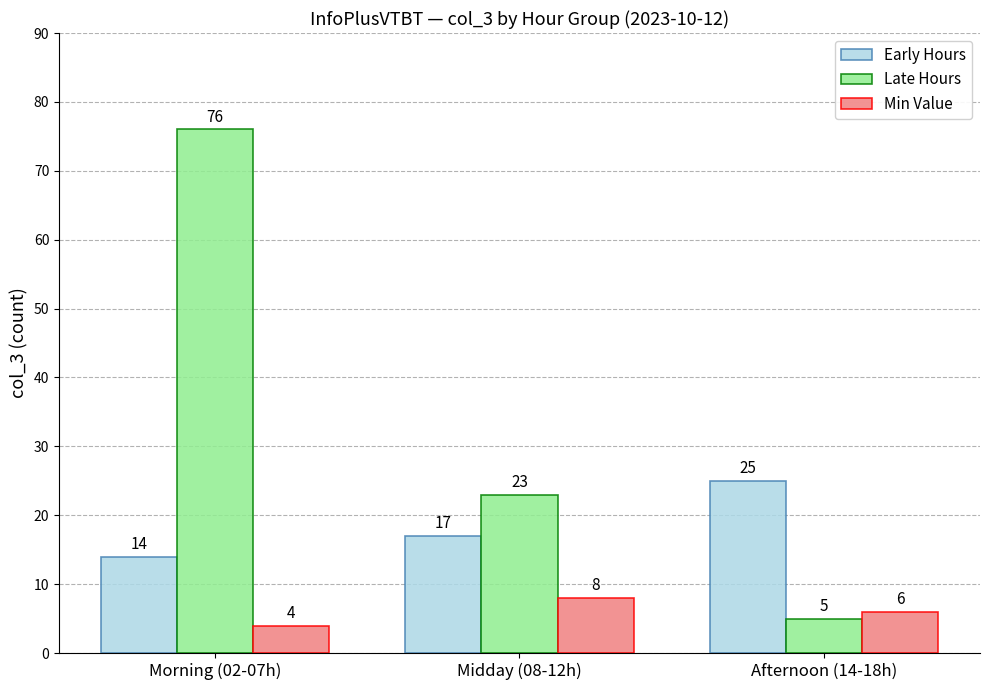

What is the value of the Early Hours bar at the 3rd from the left?

25